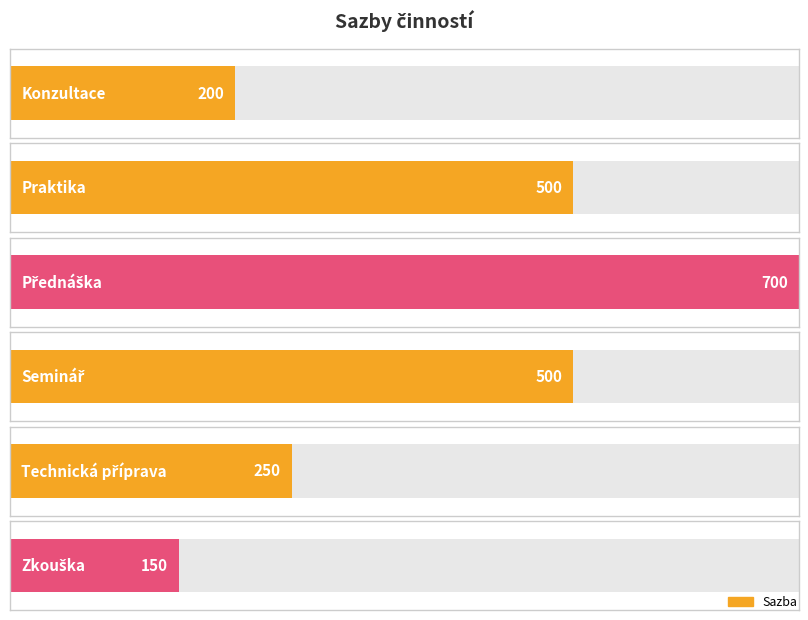

How many bars are there in total?

6